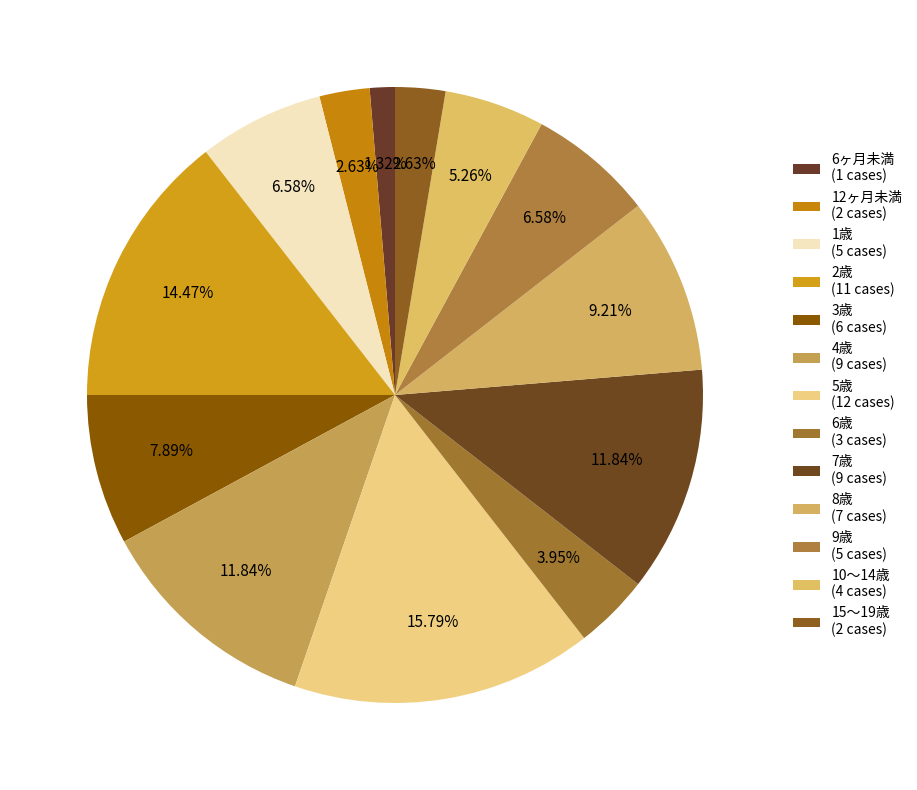

To the nearest percent, what is the difference between the largest and smallest slice percentages?

14%